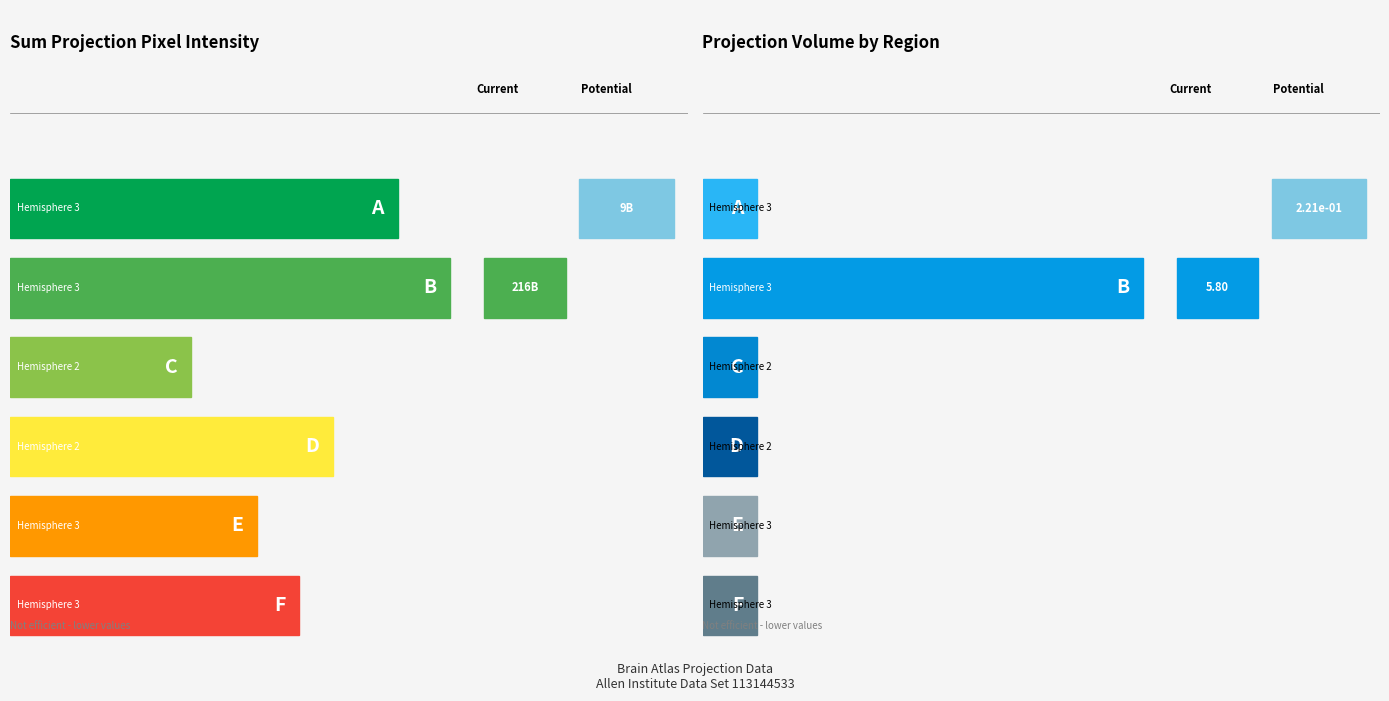

Which has a higher value, Hemisphere 2 (10677) or Hemisphere 3 (303)?

Hemisphere 3 (303)